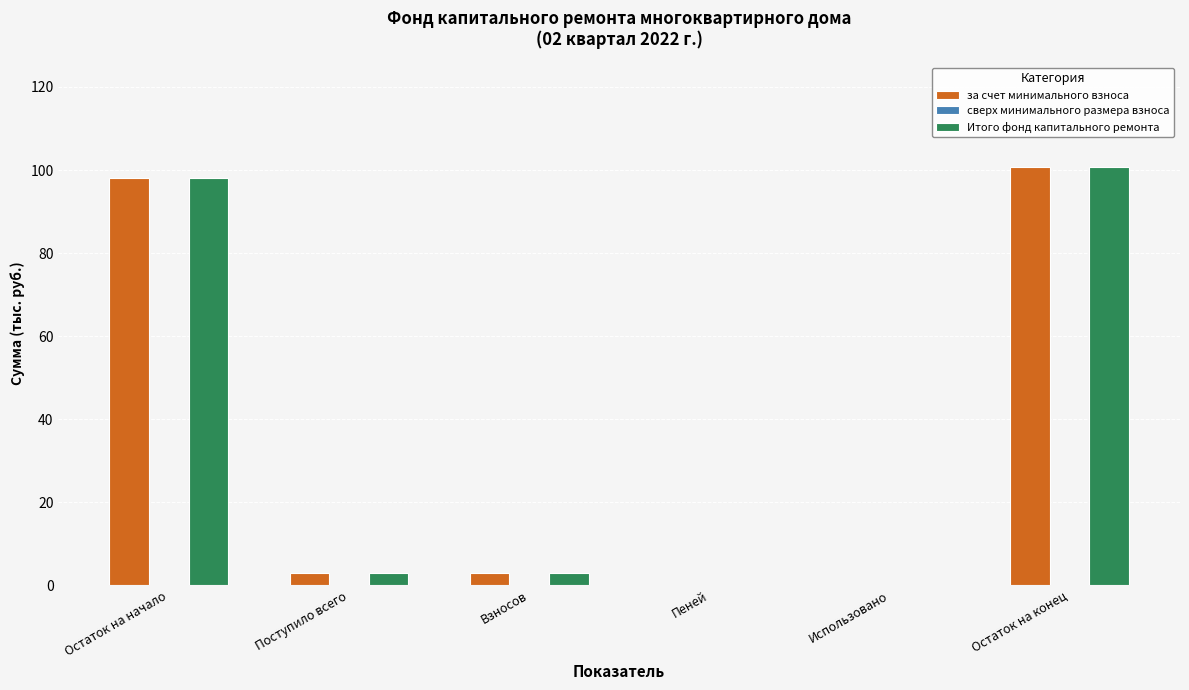

Is the value of Итого фонд капитального ремонта at Взносов greater than the value of за счет минимального взноса at Остаток на конец?

No